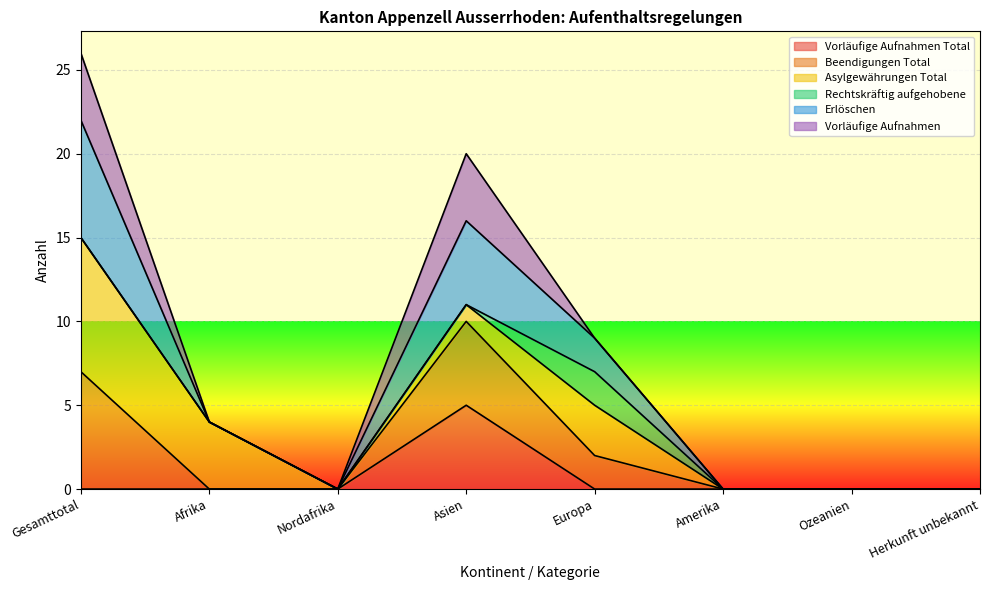

What is the difference between the maximum and minimum values in the Erlöschen series?

22